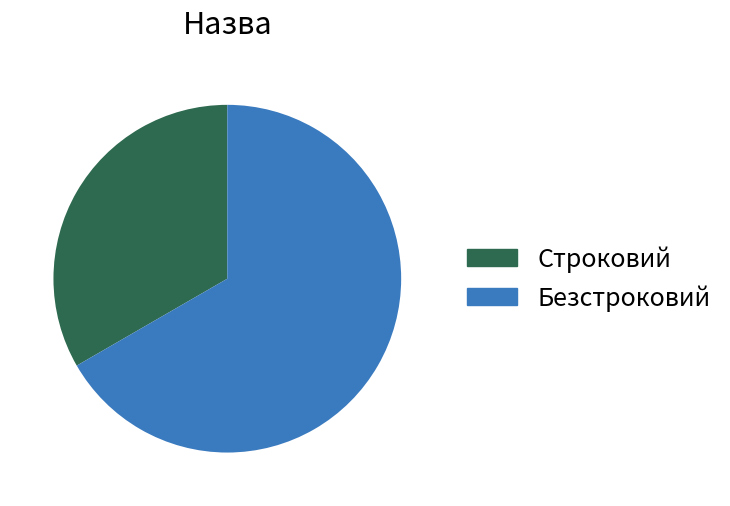

Approximately how many times larger is the value at Безстроковий compared to Строковий?

2.0